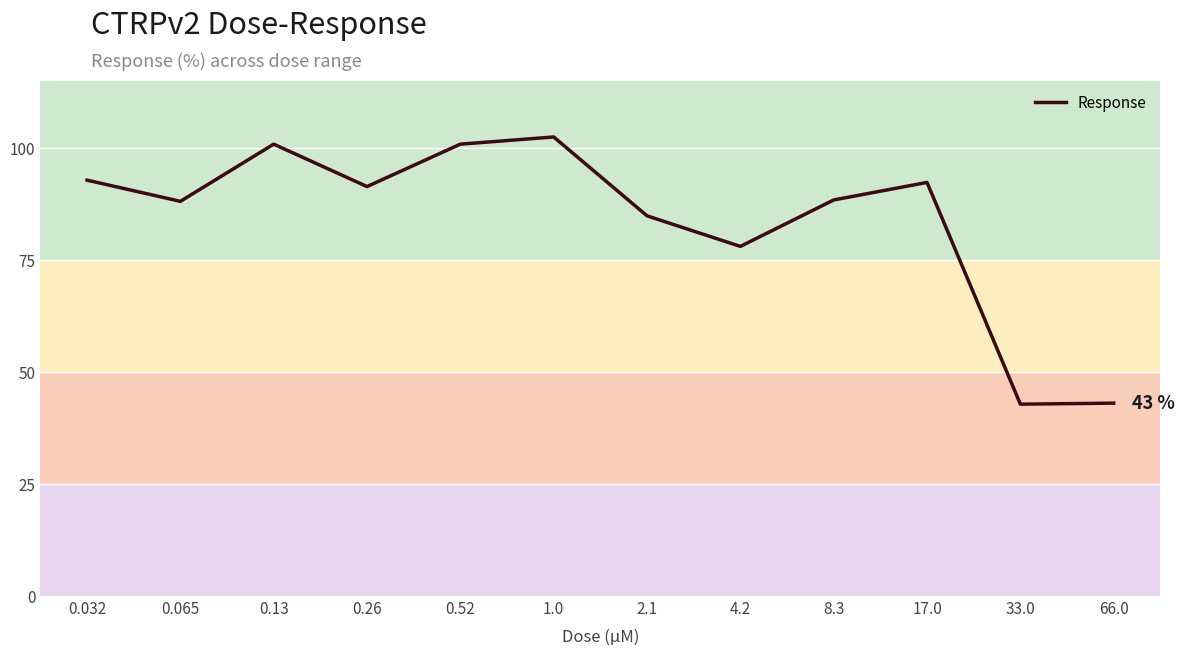

What is the difference between the maximum and minimum values?

59.7